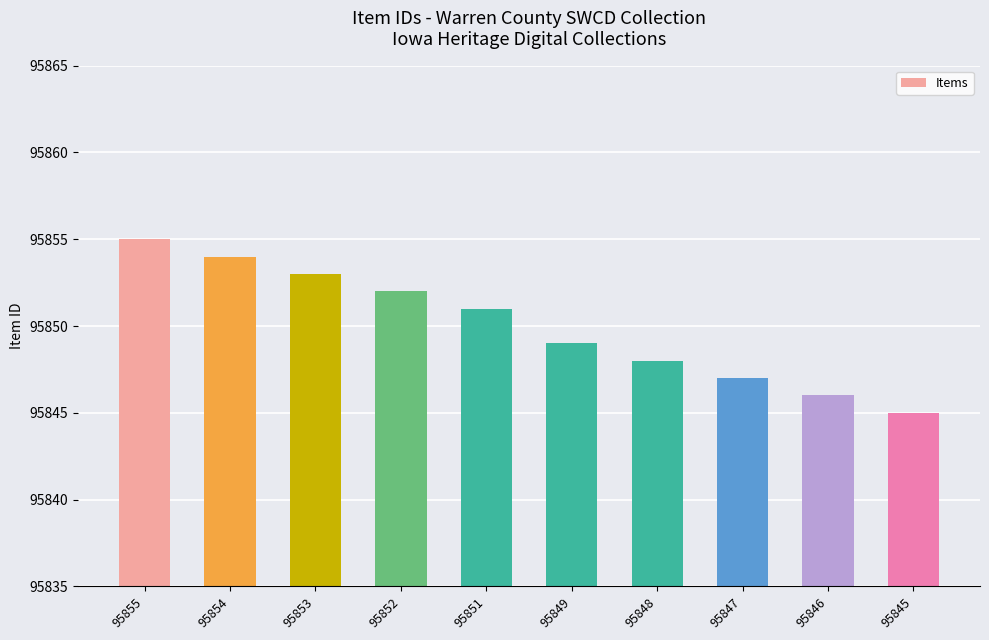

Is it true that the value at 95854 is 148077?

False